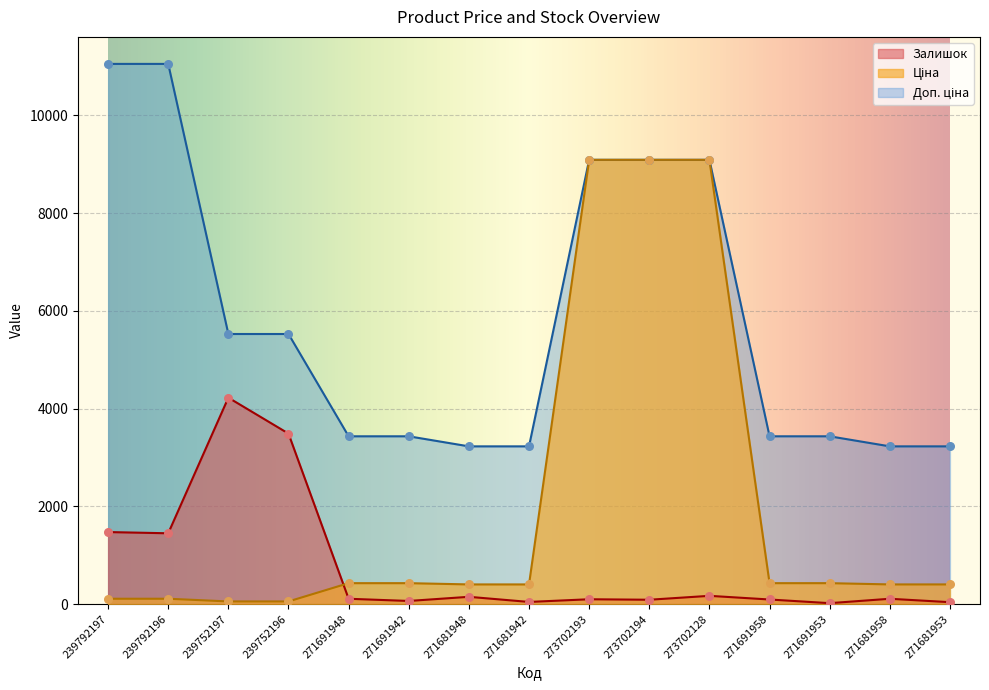

Which series contains the lowest Y value?

Залишок